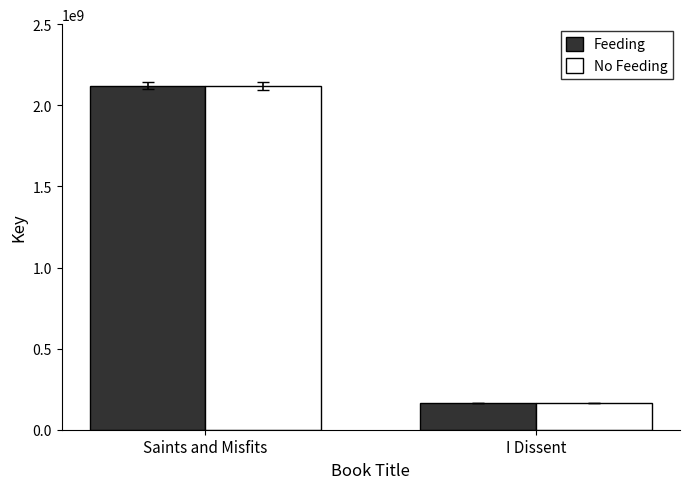

What value does the No Feeding series have at Saints and Misfits, to the nearest 10?

2119773020